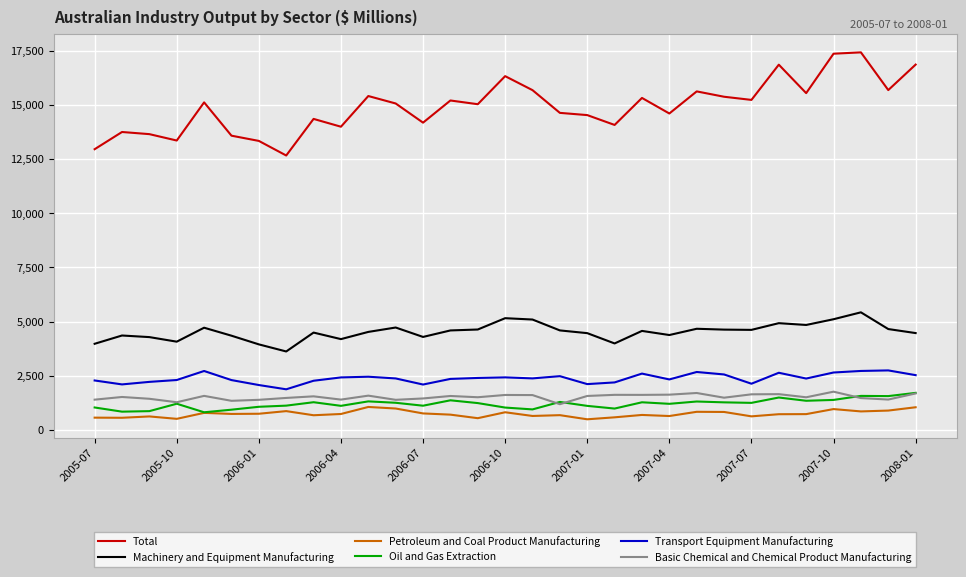

Which series has the largest total across all categories?

Total